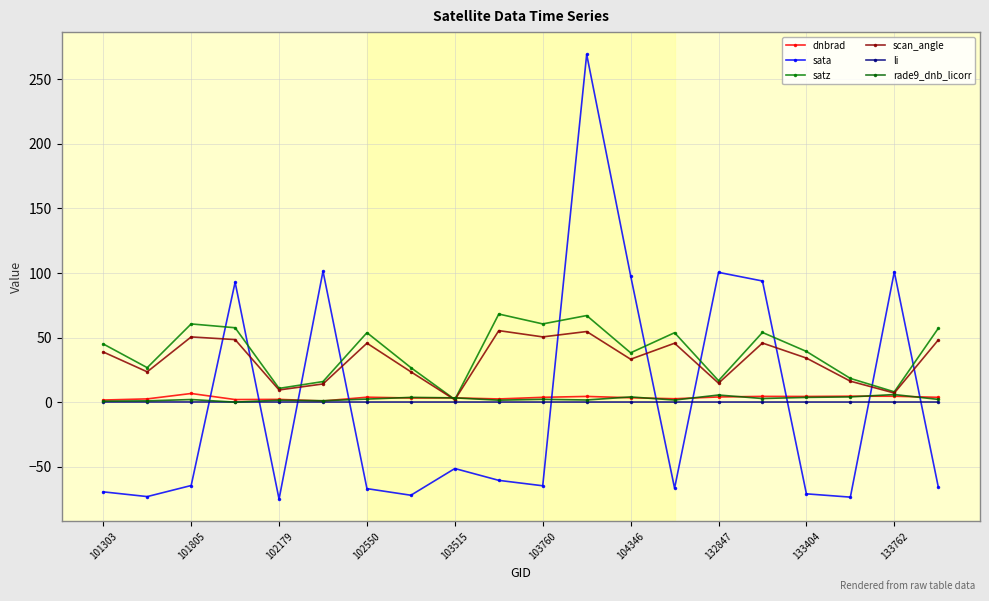

How many data points does each series have?

20